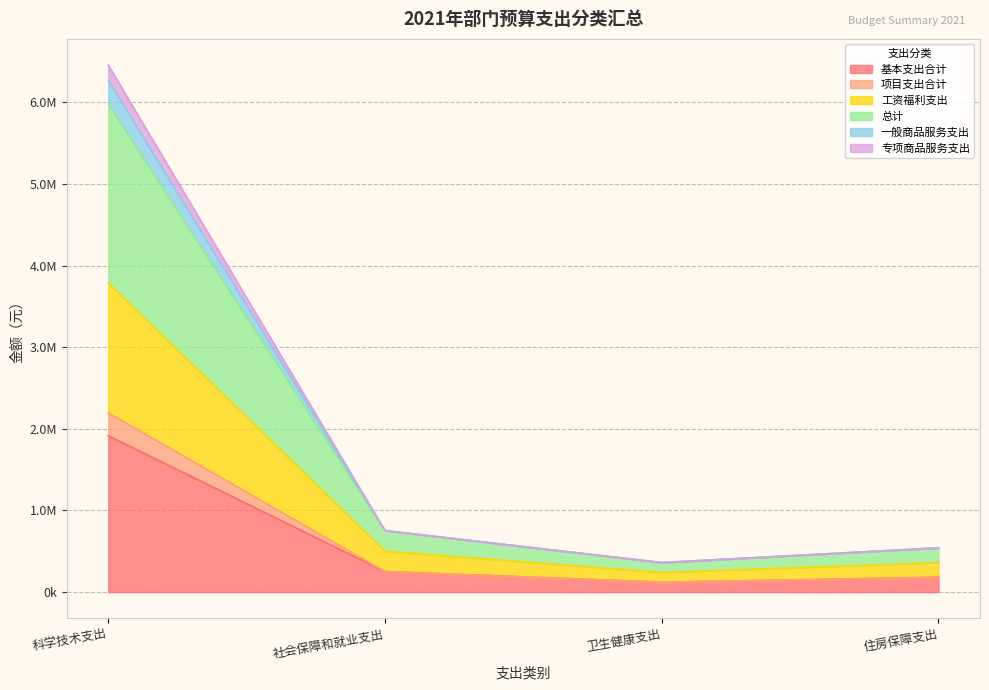

True or false: 工资福利支出 and 专项商品服务支出 cross at least once.

False